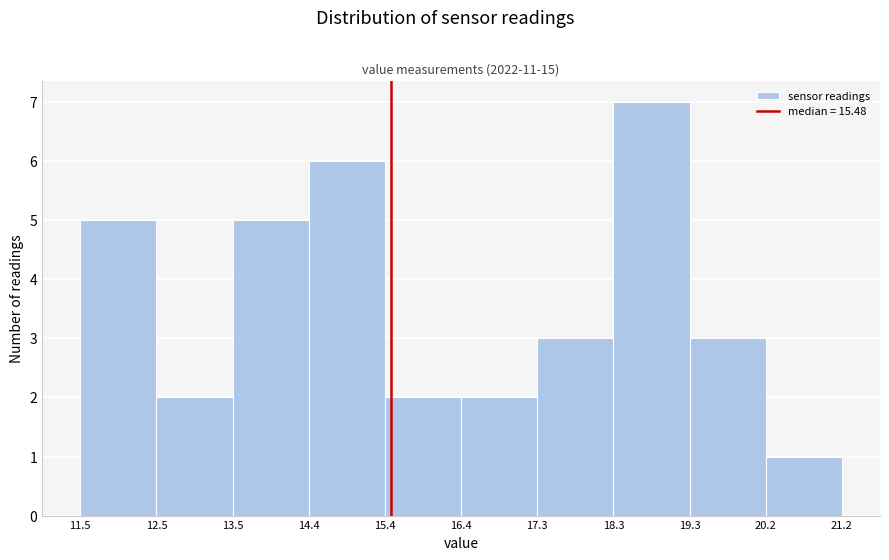

Which range on the x-axis has the tallest bar?

18.3 to 19.3